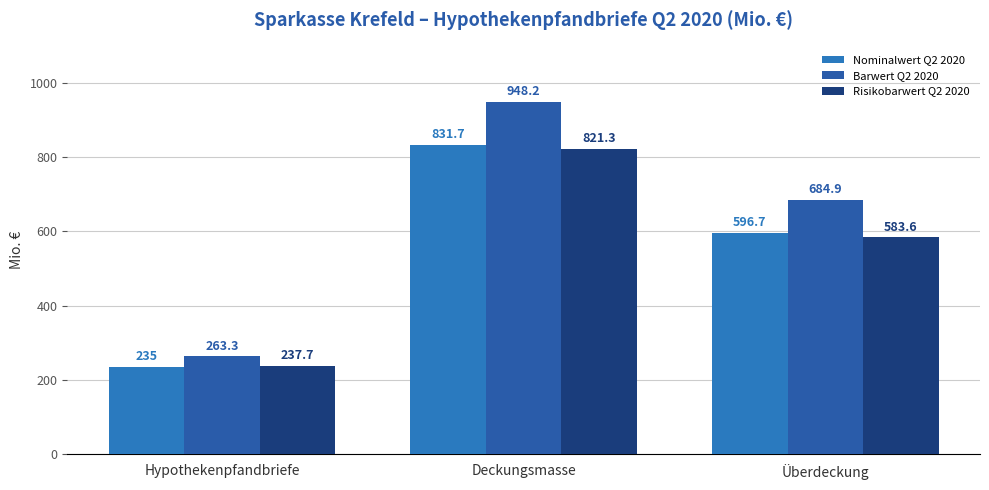

Between Hypothekenpfandbriefe and Überdeckung, which series saw the biggest shift?

Barwert Q2 2020